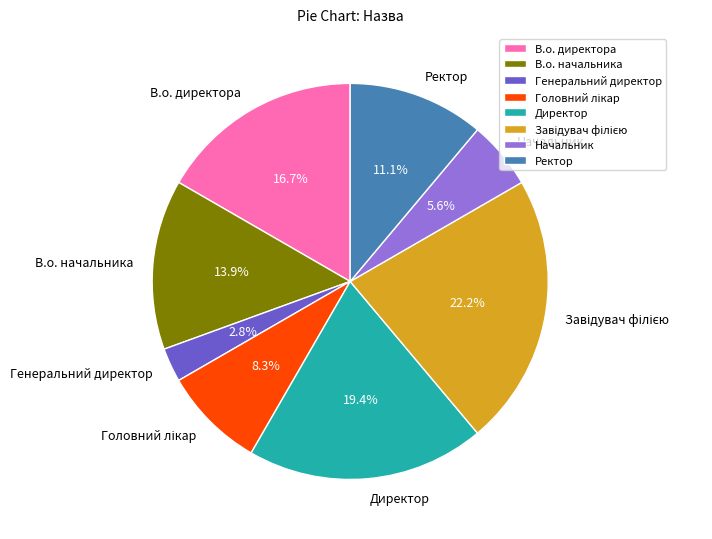

Which slice is the smallest?

Генеральний директор